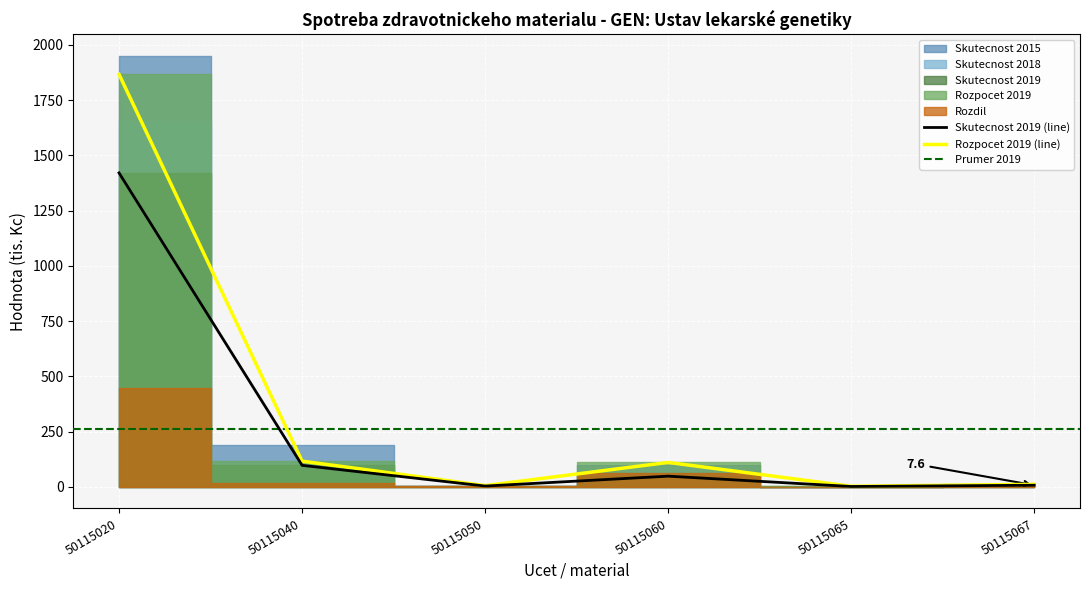

Is this an area chart (filled region under the line)?

No